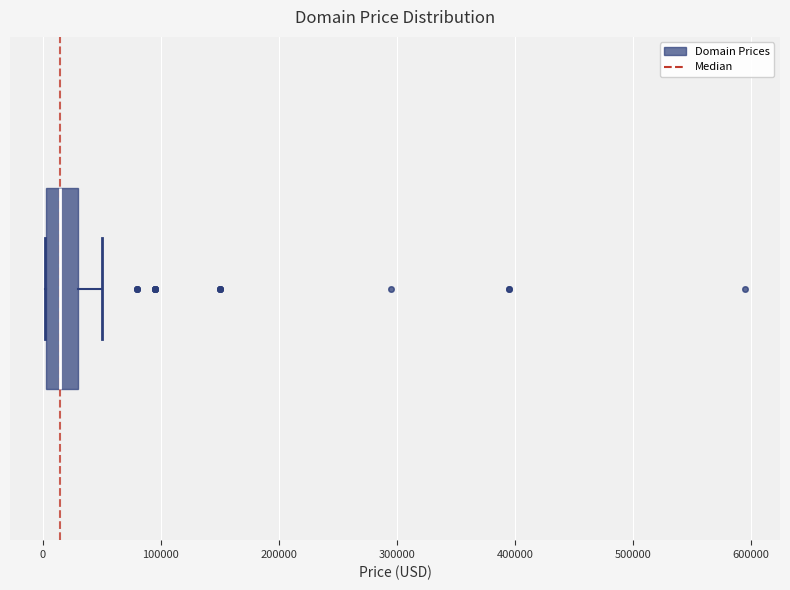

Read this box plot against the x-axis: the position of the median line, the range covered by the box, and the ends of both whiskers. The values are not printed on the chart, so give them approximately, as read against the axis.

median 10000, box 0 to 30000, whiskers 0 to 50000